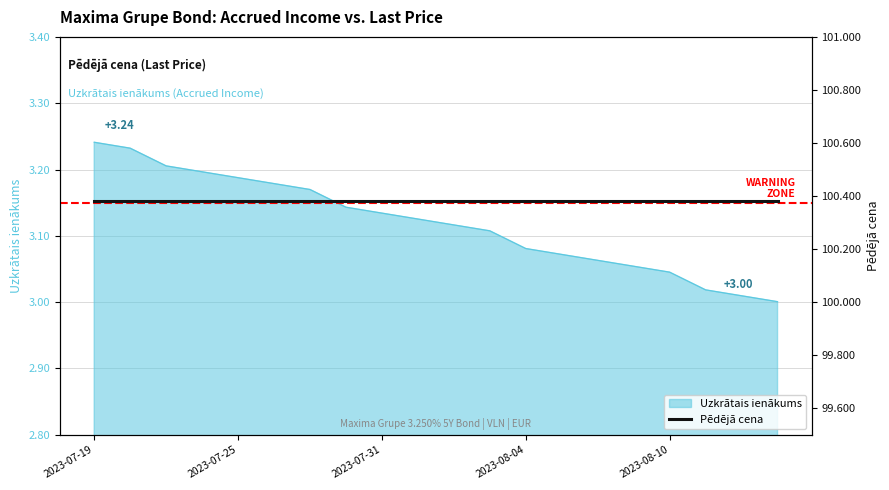

Which category has the highest value across all series?

2023-07-19